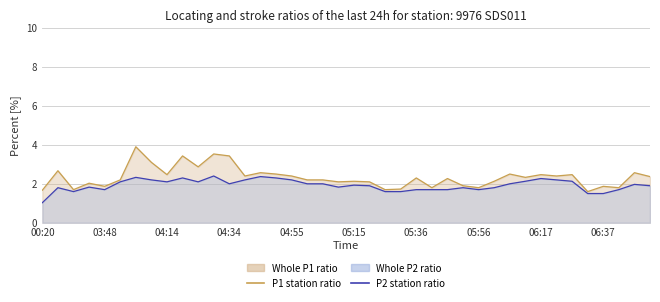

True or false: P1 station ratio and P2 station ratio cross at least once.

False